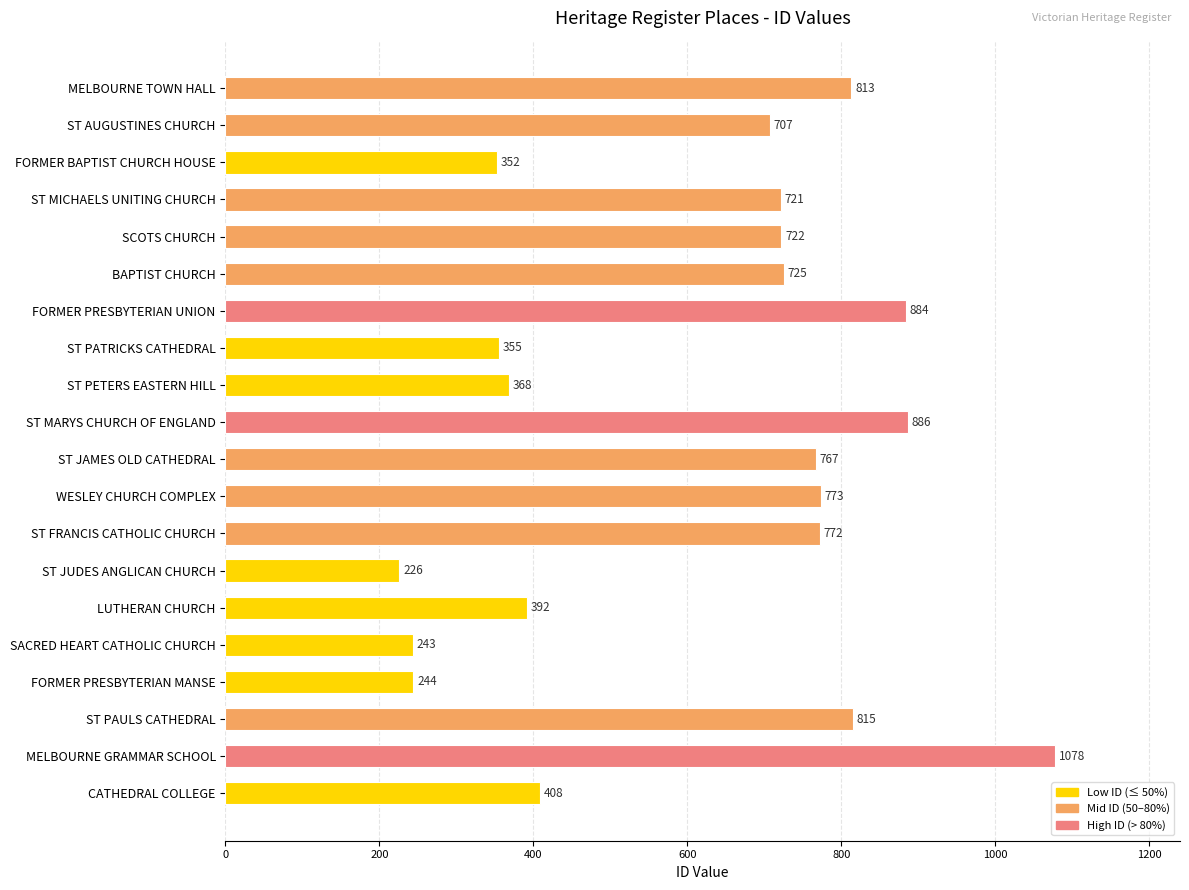

What is the value of the 9th bar from the top?

368